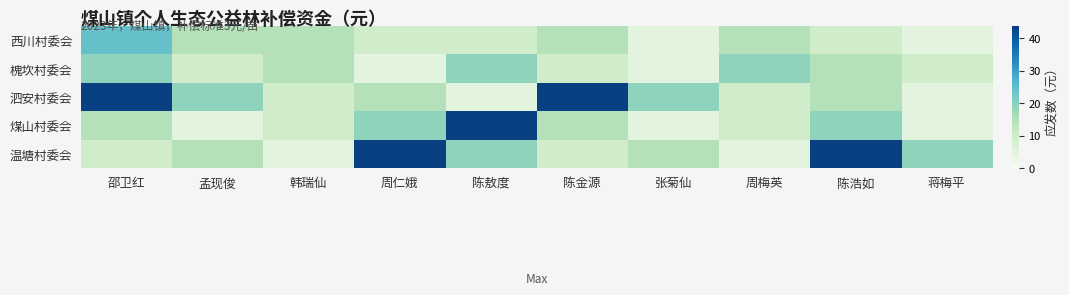

At which category is the sum across all series the highest?

邵卫红